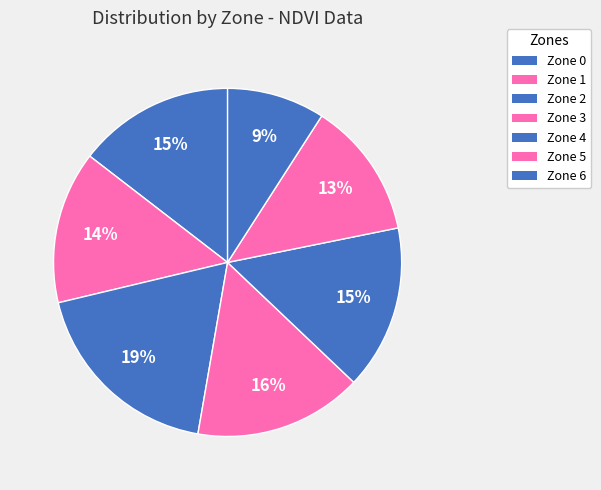

Count the number of slices in the pie.

7